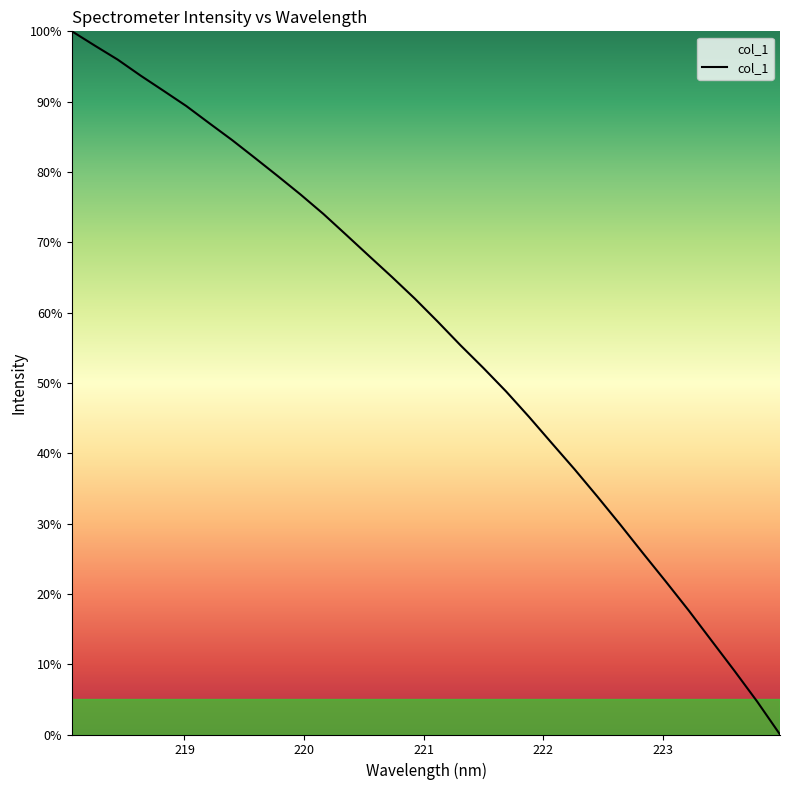

What is the greatest value displayed?

100.0